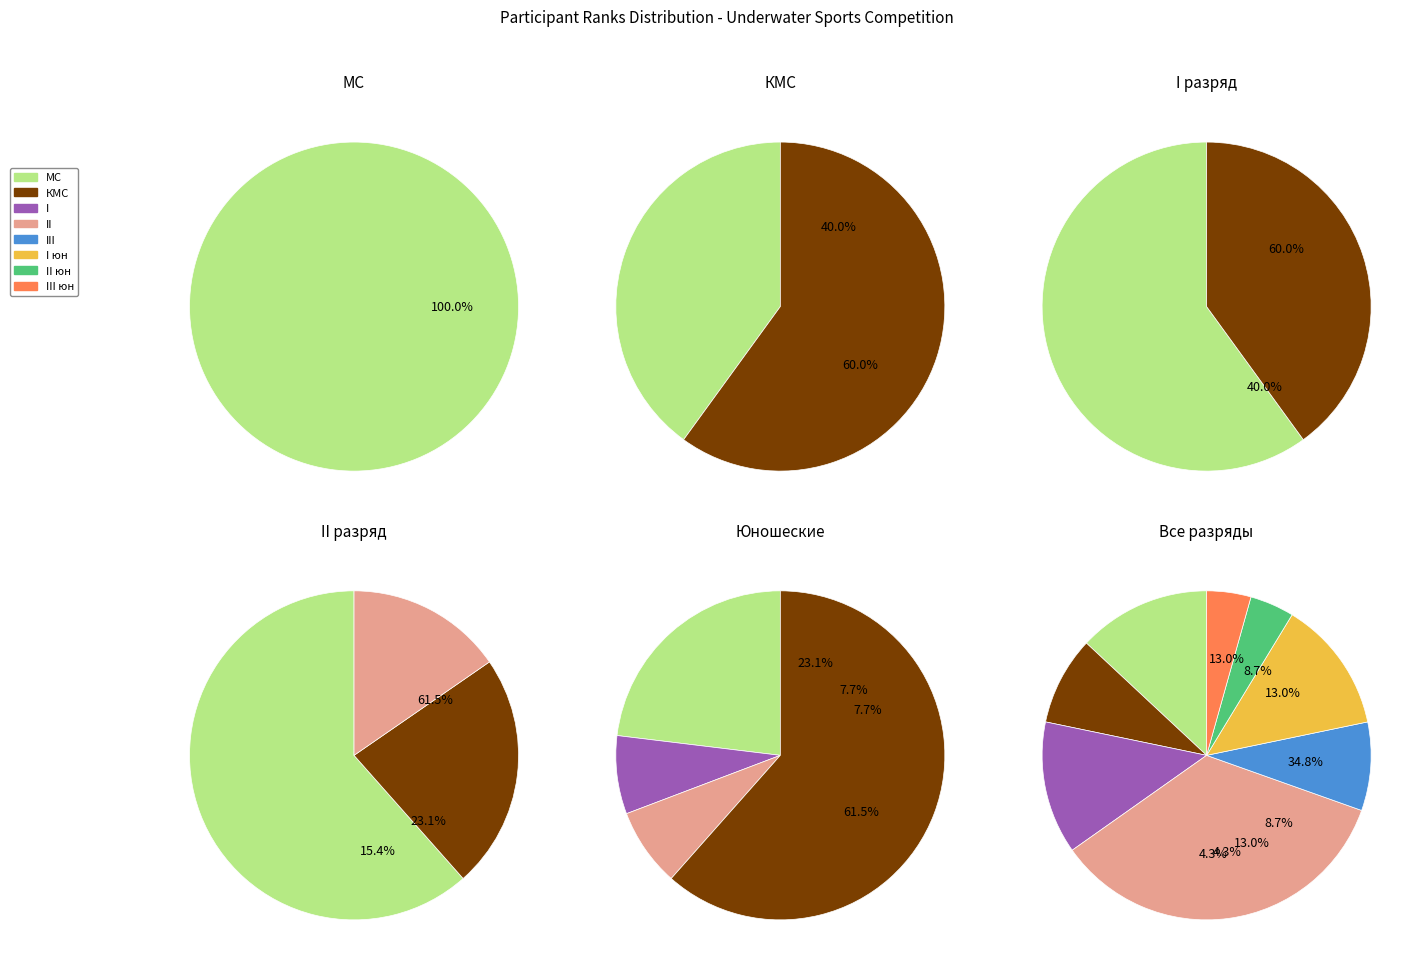

To the nearest percent, what percentage of the pie is II?

35%